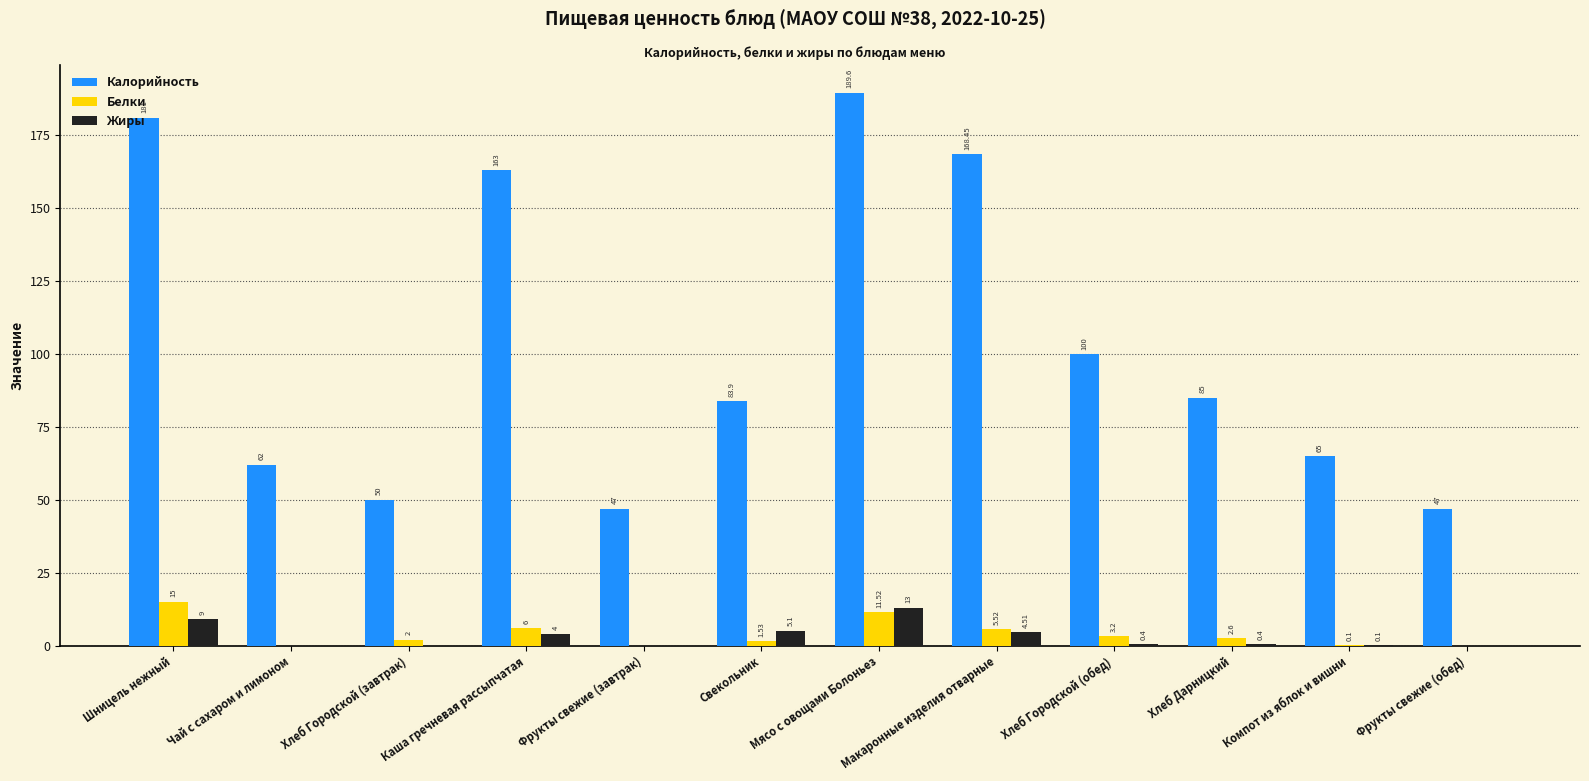

Which series has the widest spread of values?

Калорийность